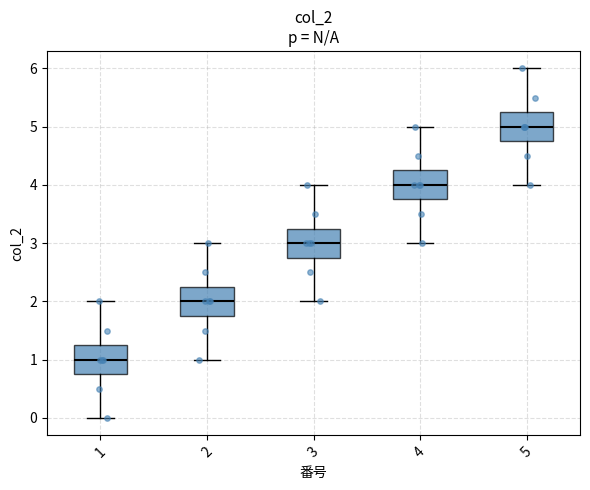

Where is the upper edge of the box at x = 1 on the y-axis? The values are not printed on the chart, so give them approximately, as read against the axis.

1.3